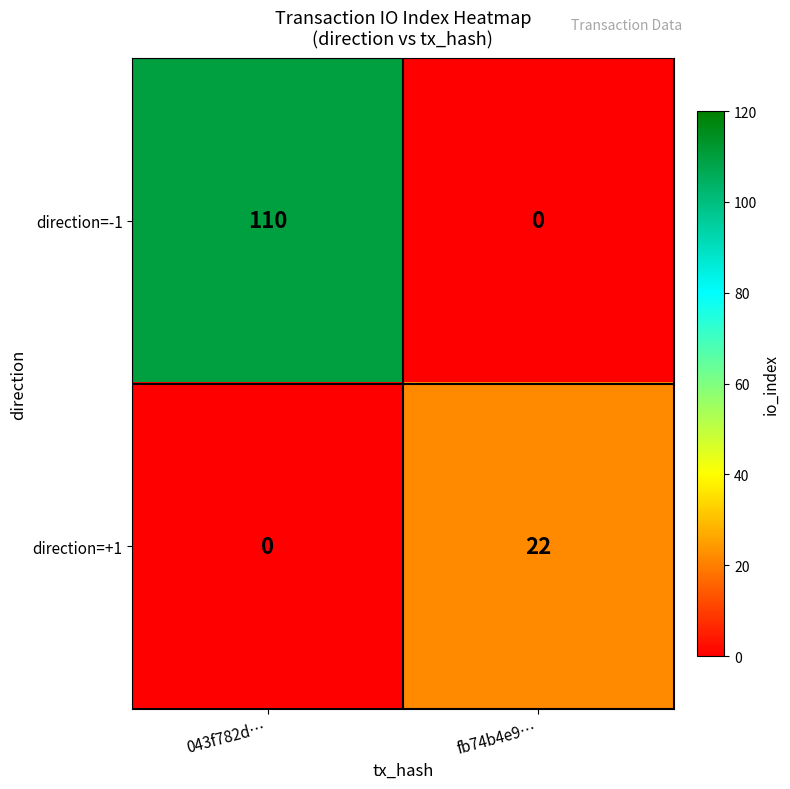

Rank the series by their average value, from highest to lowest.

direction=-1, direction=+1